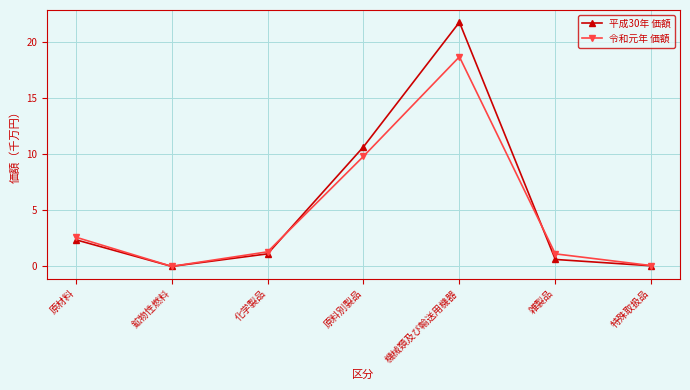

Is this an area chart (filled region under the line)?

No